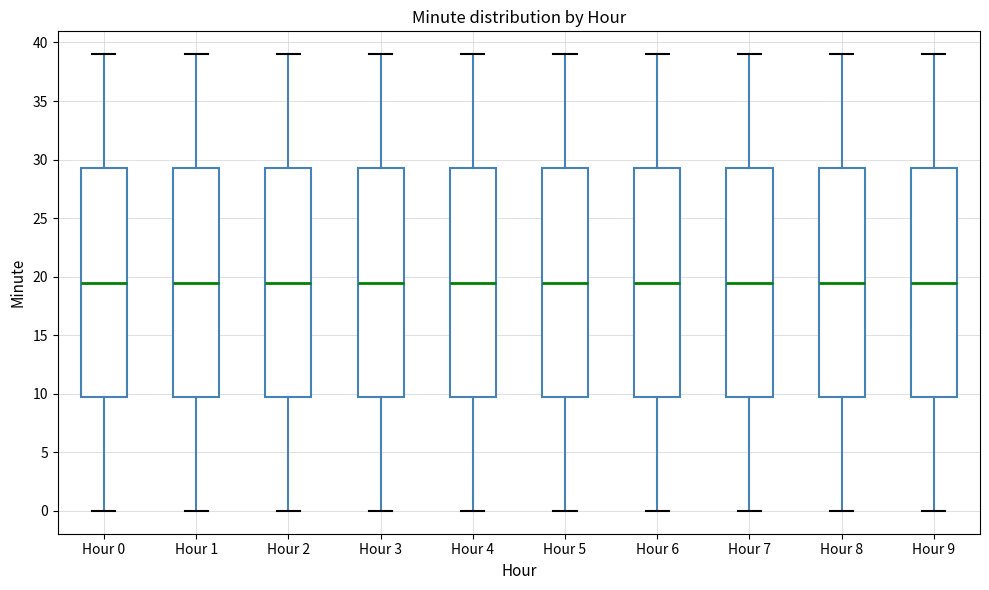

Reading left to right, read every box against the y-axis: the position of its median line, the range the box covers, and the ends of its whiskers. The values are not printed on the chart, so give them approximately, as read against the axis.

Hour 0: median 19.5, box 10.0 to 29.5, whiskers 0.0 to 39.0
Hour 1: median 19.5, box 10.0 to 29.5, whiskers 0.0 to 39.0
Hour 2: median 19.5, box 10.0 to 29.5, whiskers 0.0 to 39.0
Hour 3: median 19.5, box 10.0 to 29.5, whiskers 0.0 to 39.0
Hour 4: median 19.5, box 10.0 to 29.5, whiskers 0.0 to 39.0
Hour 5: median 19.5, box 10.0 to 29.5, whiskers 0.0 to 39.0
Hour 6: median 19.5, box 10.0 to 29.5, whiskers 0.0 to 39.0
Hour 7: median 19.5, box 10.0 to 29.5, whiskers 0.0 to 39.0
Hour 8: median 19.5, box 10.0 to 29.5, whiskers 0.0 to 39.0
Hour 9: median 19.5, box 10.0 to 29.5, whiskers 0.0 to 39.0